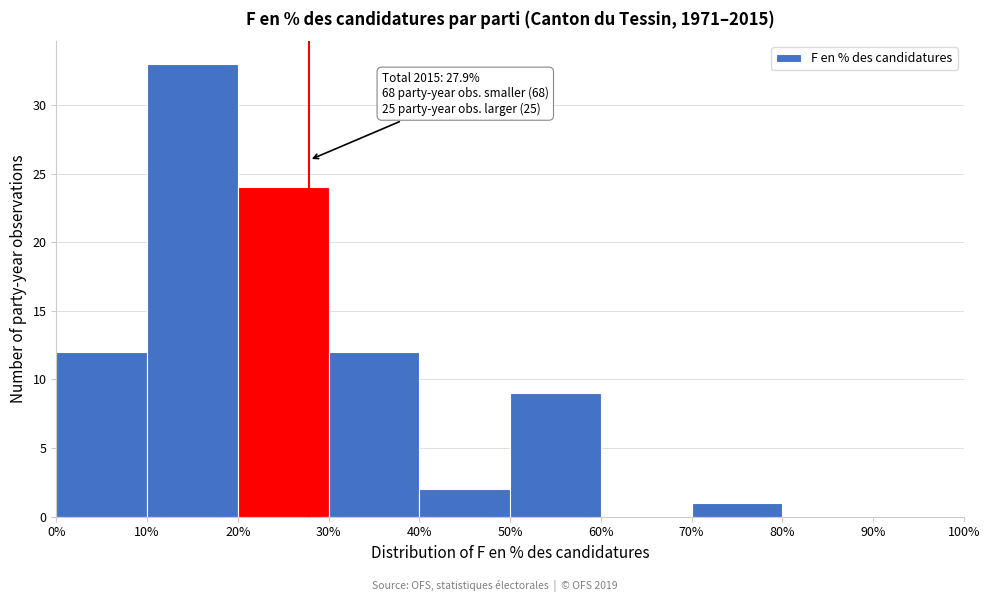

Which range on the x-axis has the tallest bar?

10% to 20%